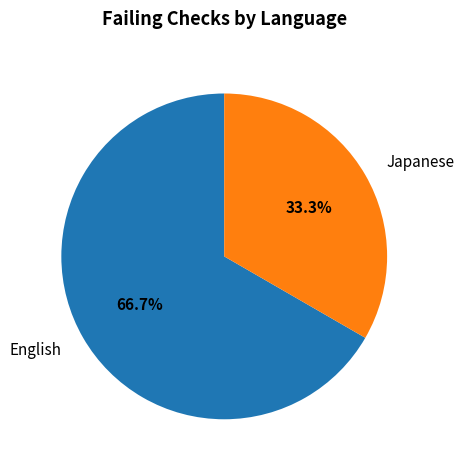

Which has a higher value, Japanese or English?

English